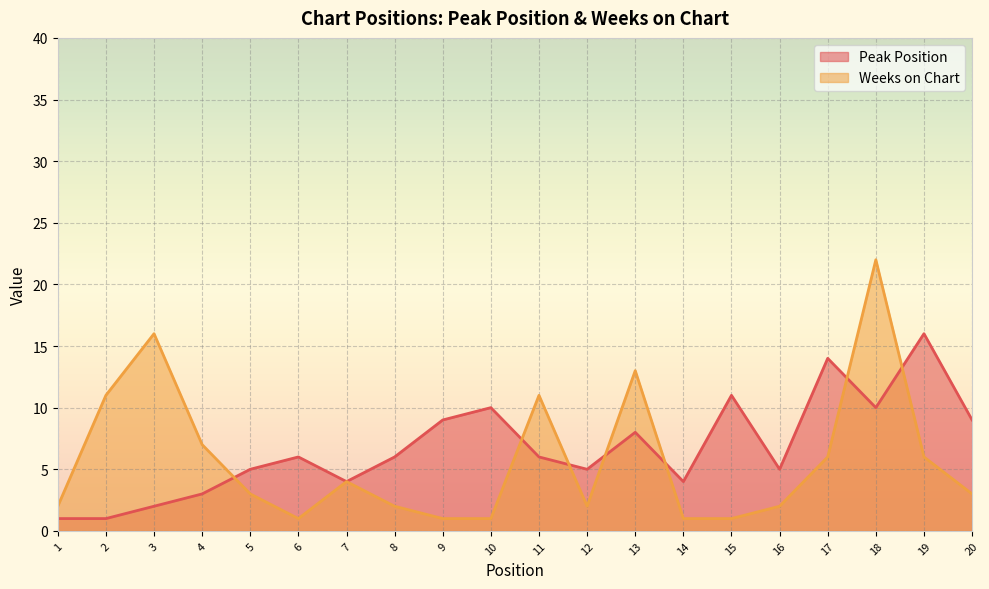

At how many categories does at least one series exceed 19?

1